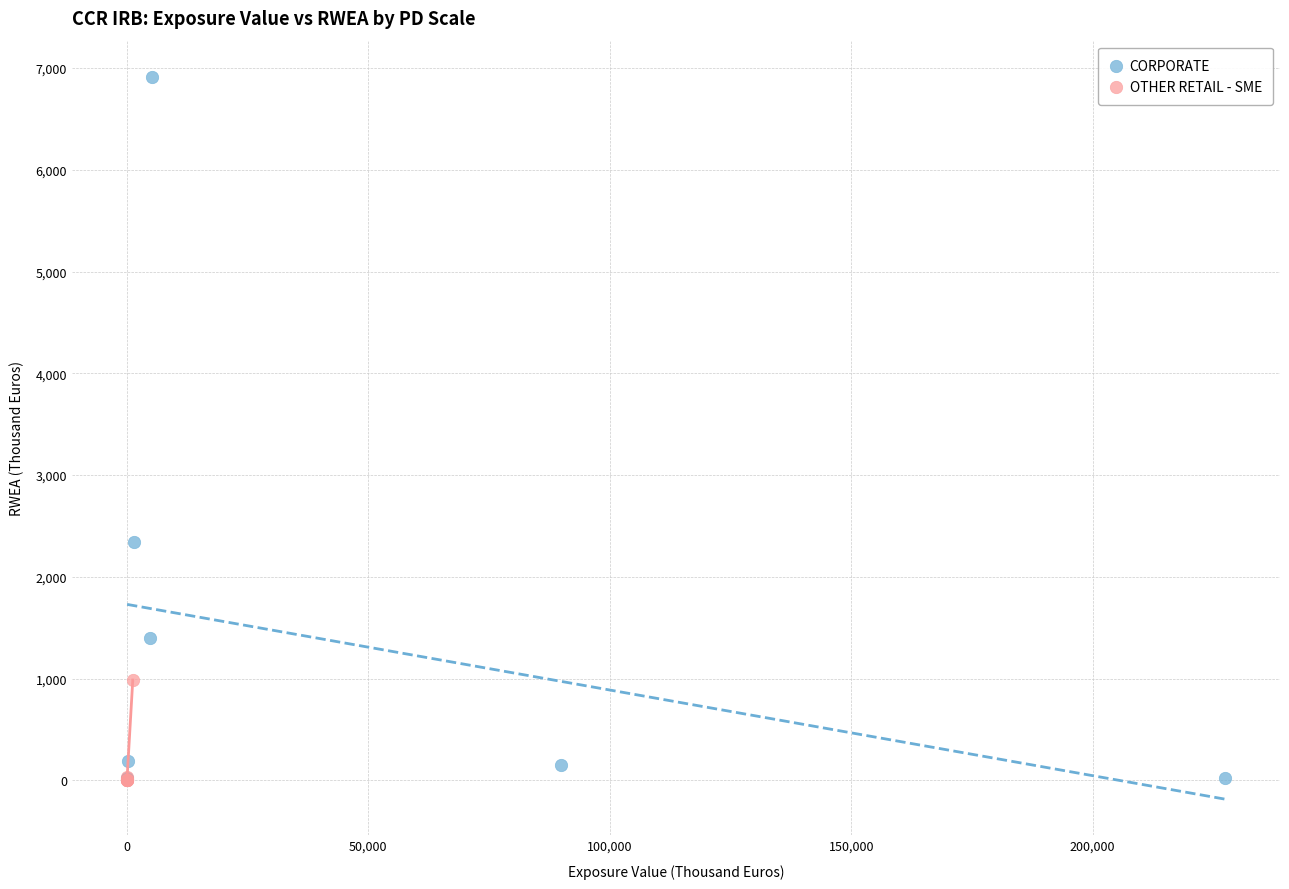

Which series has the largest Y range (max minus min)?

CORPORATE